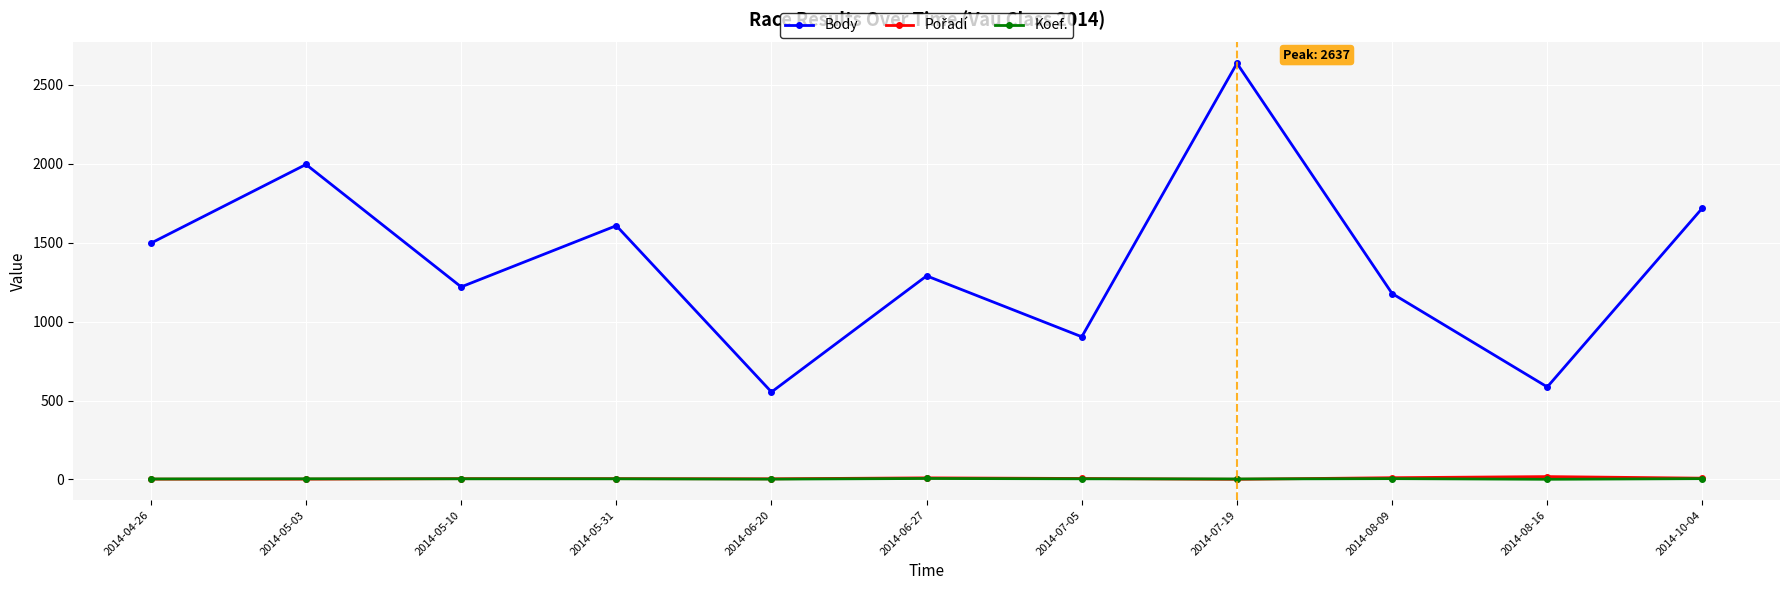

Does the chart display data point markers on the line(s)?

Yes